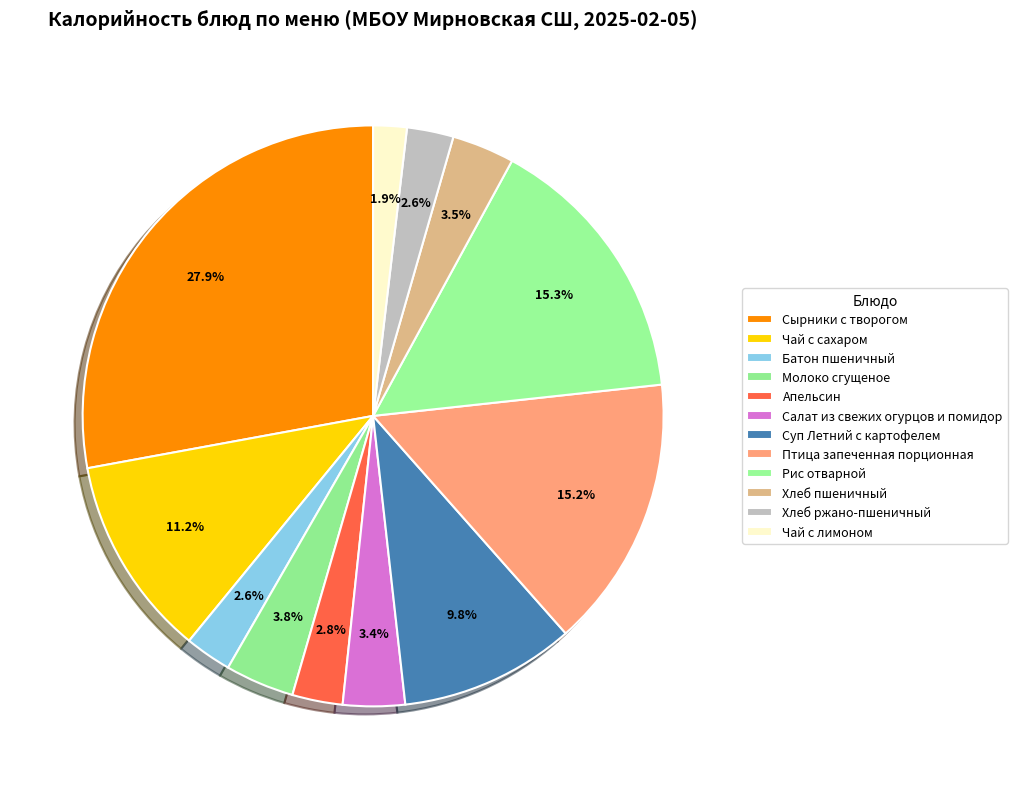

To the nearest percent, what is the average slice percentage?

8%